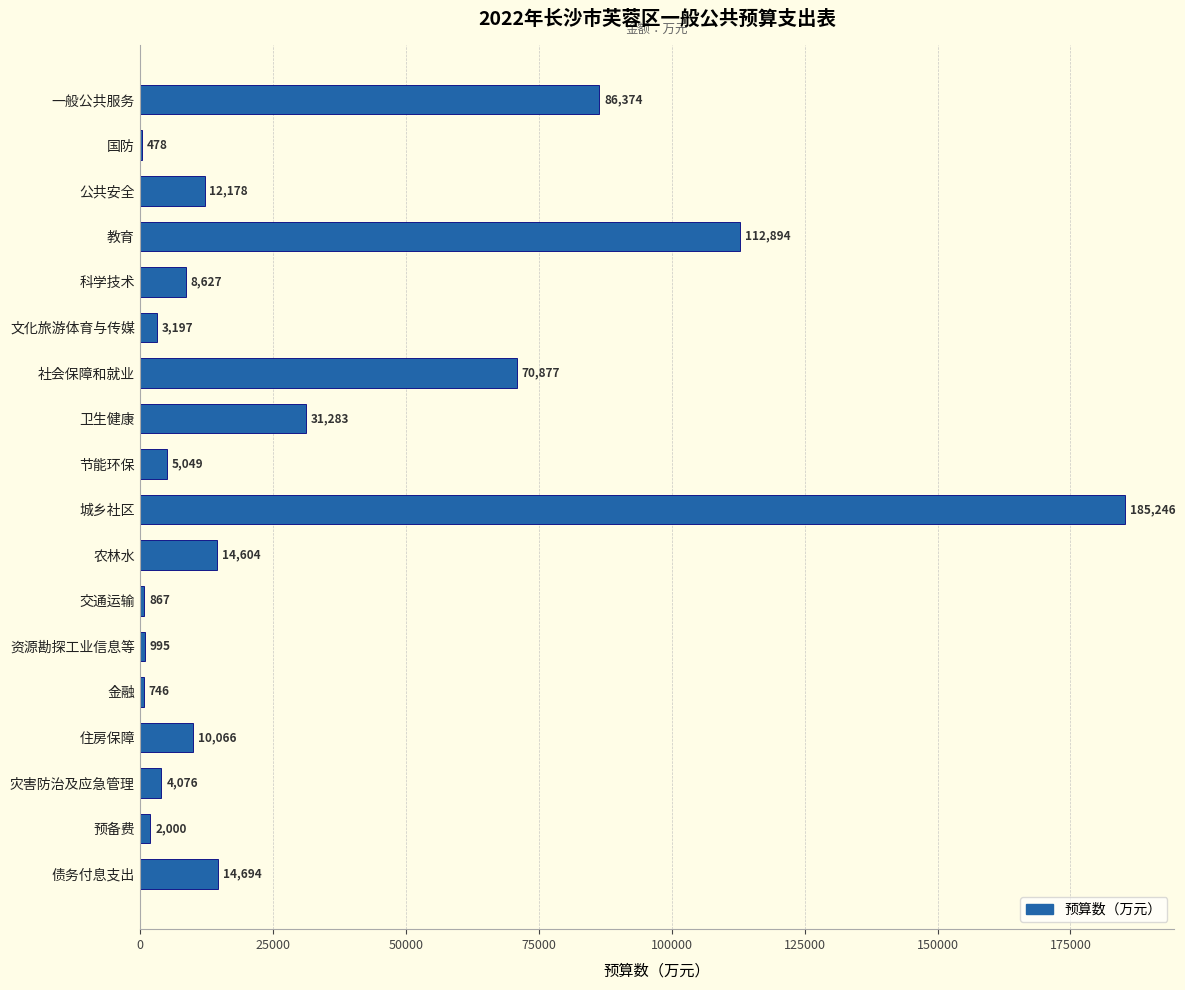

What is the sum of all values?

564251